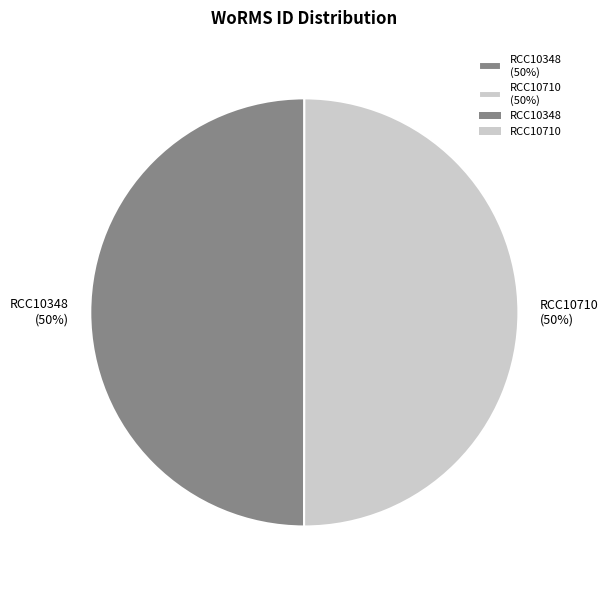

What percentage is the RCC10710 slice, to the nearest percent?

50%